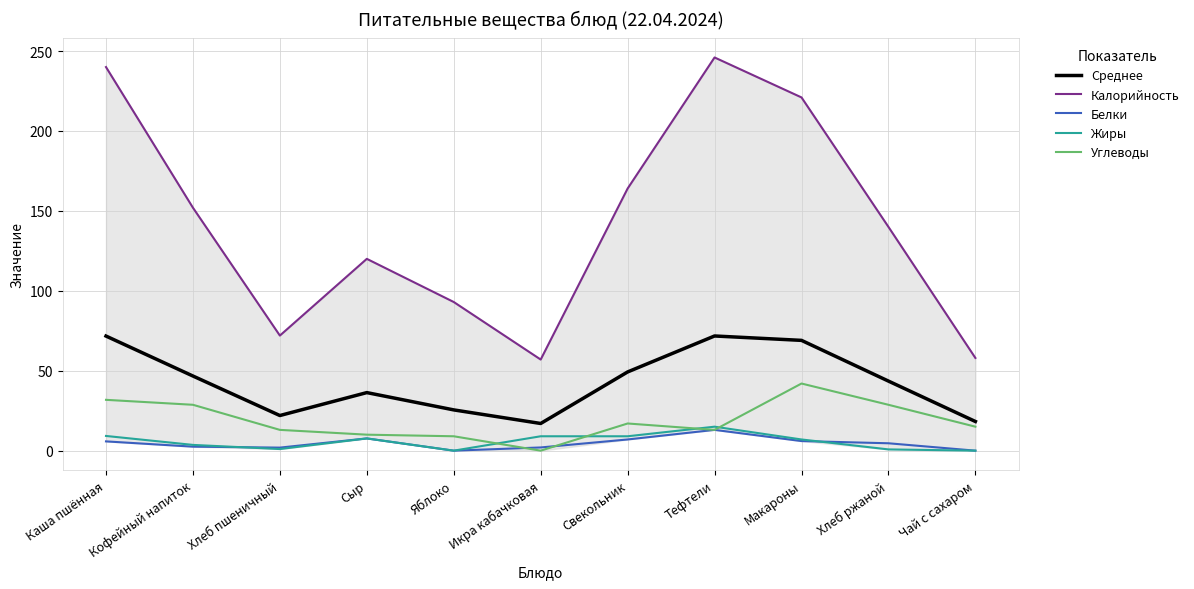

What is the sum of all Калорийность values?

1563.0